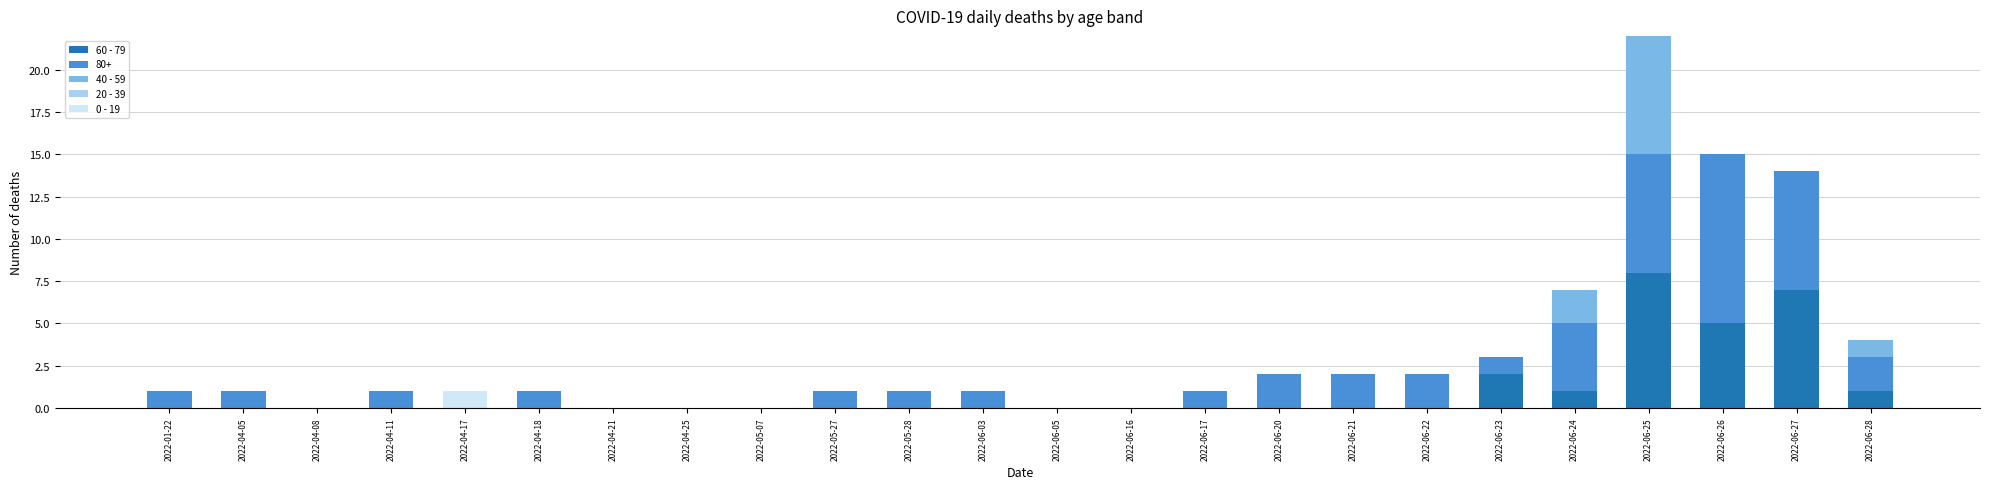

At which category is the sum across all series the highest?

2022-06-25